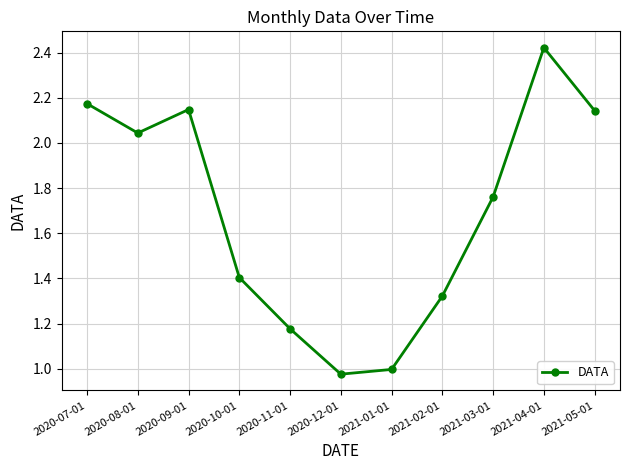

The value at 2020-12-01 is 1.0. True or false?

True